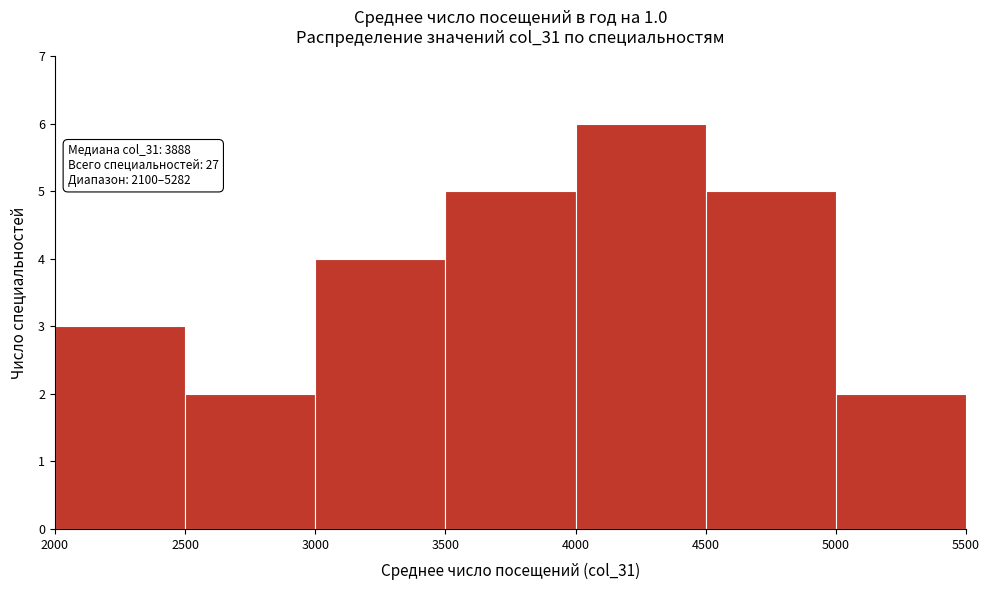

Which range on the x-axis has the tallest bar?

4000 to 4500